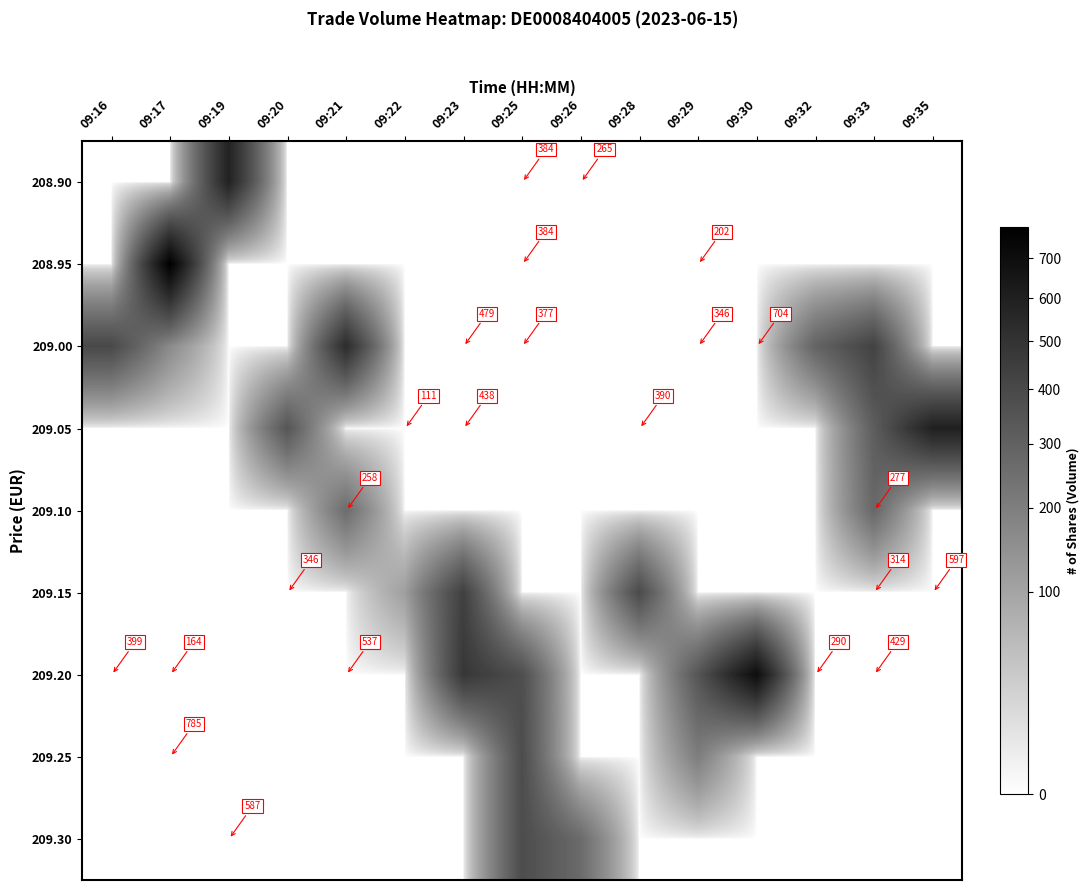

At which category does the chart reach its peak across all series?

09:17